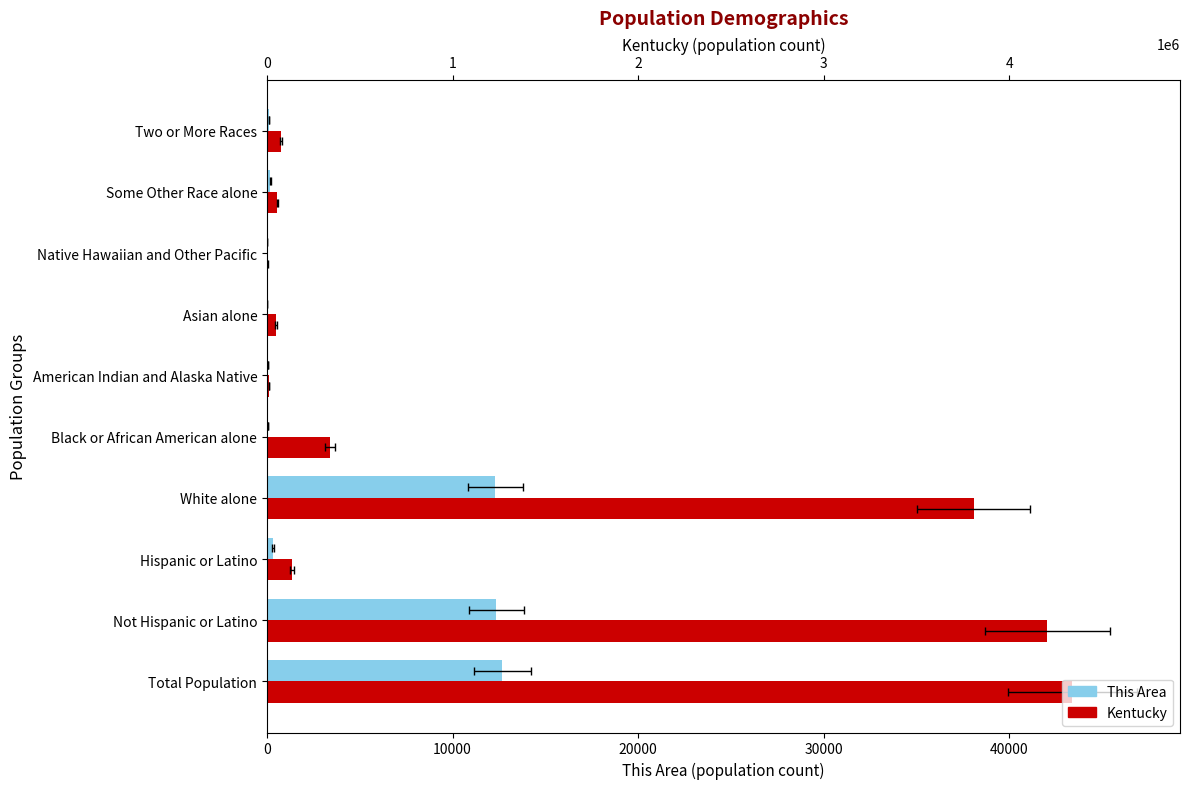

The Kentucky series shows 620.1 at 20000. True or false?

False